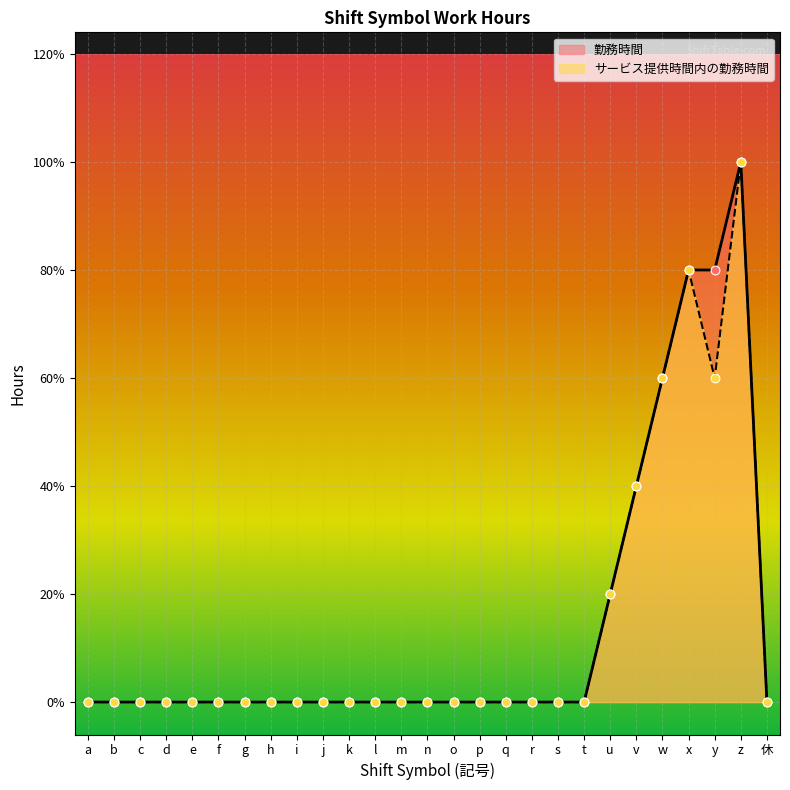

What are all the series names shown in the legend?

勤務時間, サービス提供時間内の勤務時間